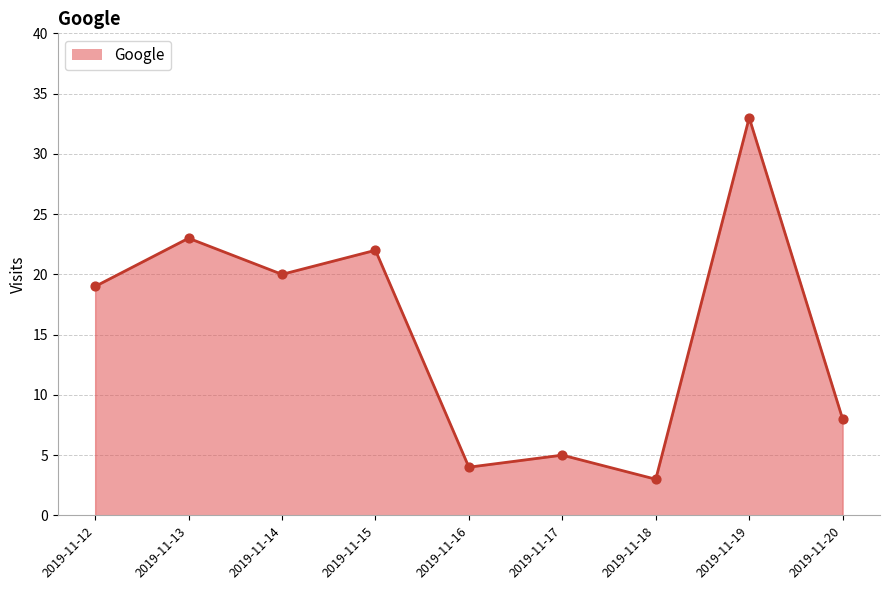

Which has a higher value, 2019-11-15 or 2019-11-19?

2019-11-19